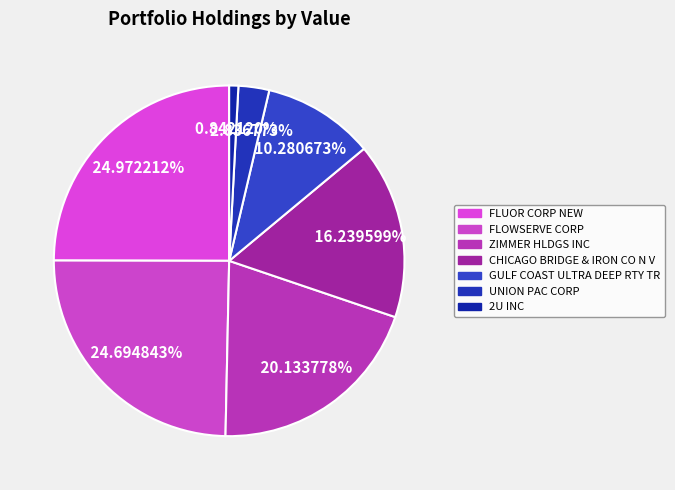

Is 2U INC the majority of the pie?

No